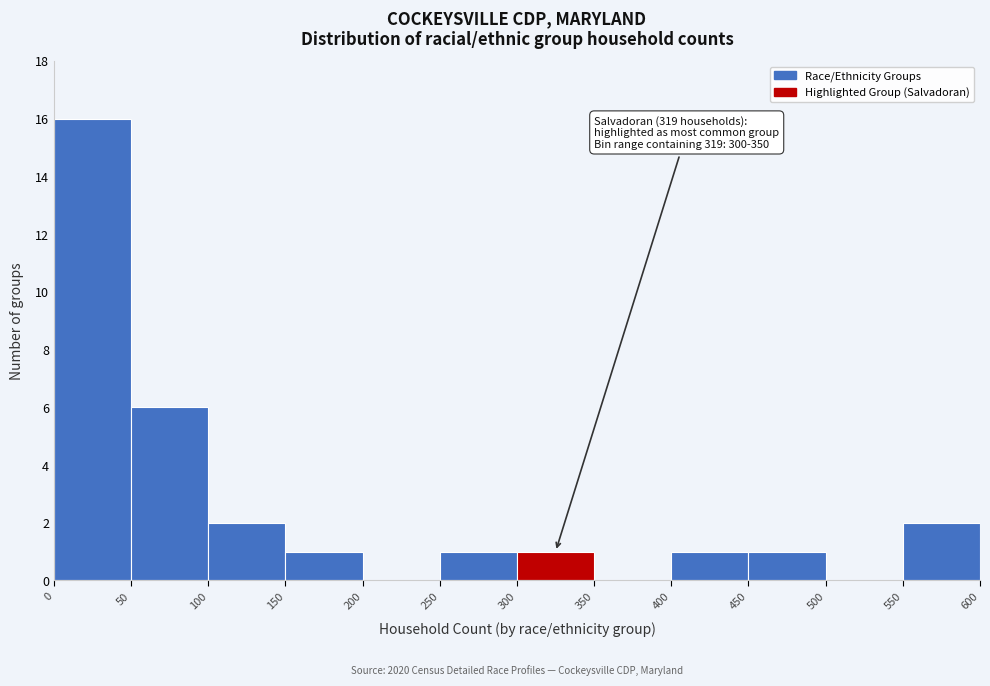

Which range on the x-axis has the tallest bar?

0 to 50